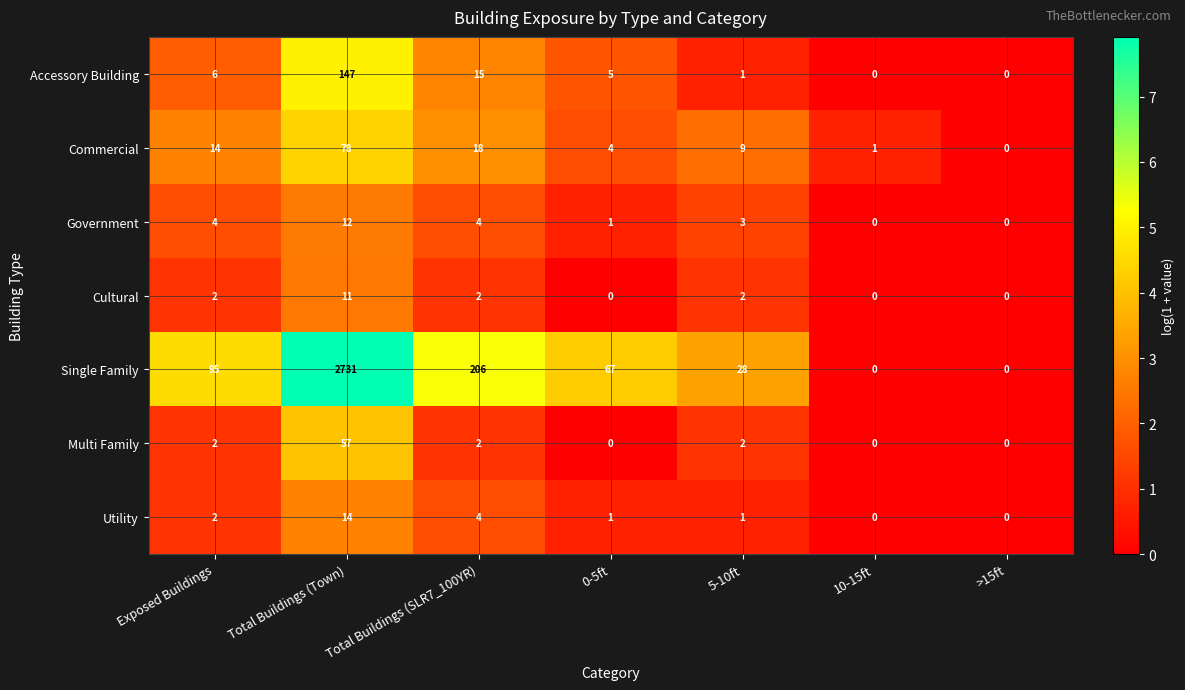

True or false: Multi Family has a value of 2 at Total Buildings (SLR7_100YR).

True